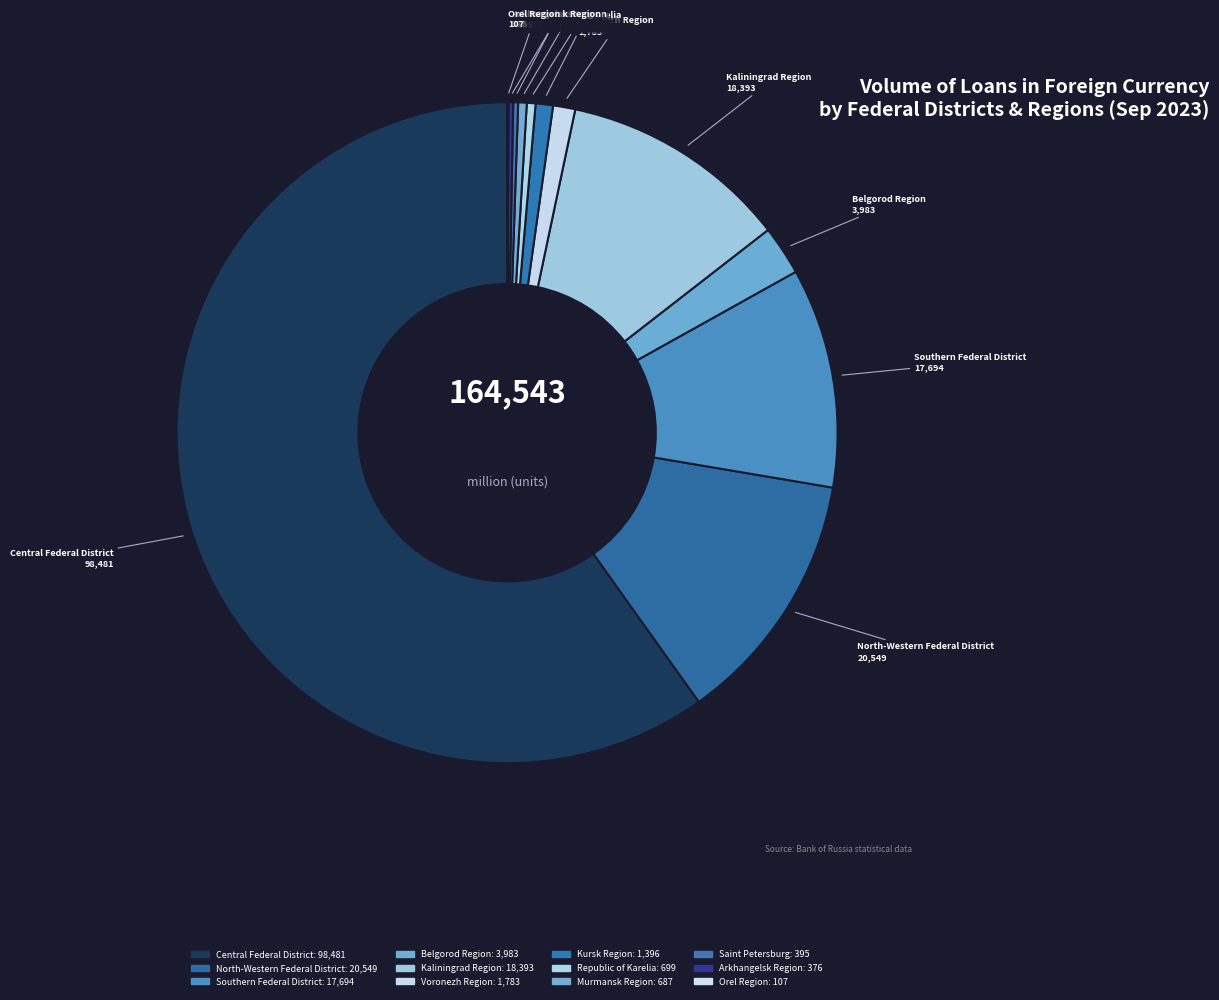

Combined, do Belgorod Region and Murmansk Region account for over 50%?

No